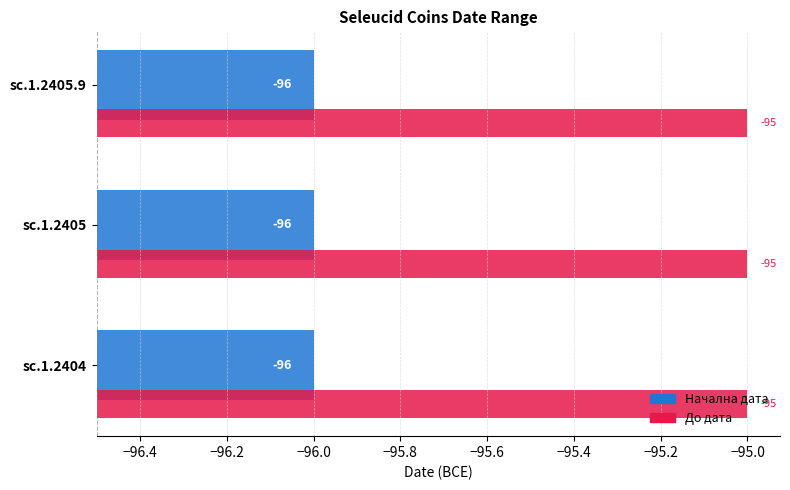

What are all the series names shown in the legend?

Начална дата, До дата